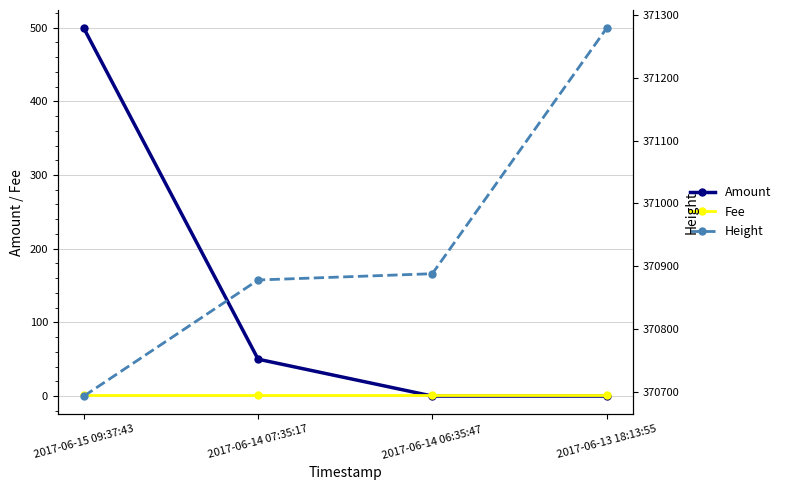

What is the maximum value for Height?

371279.0